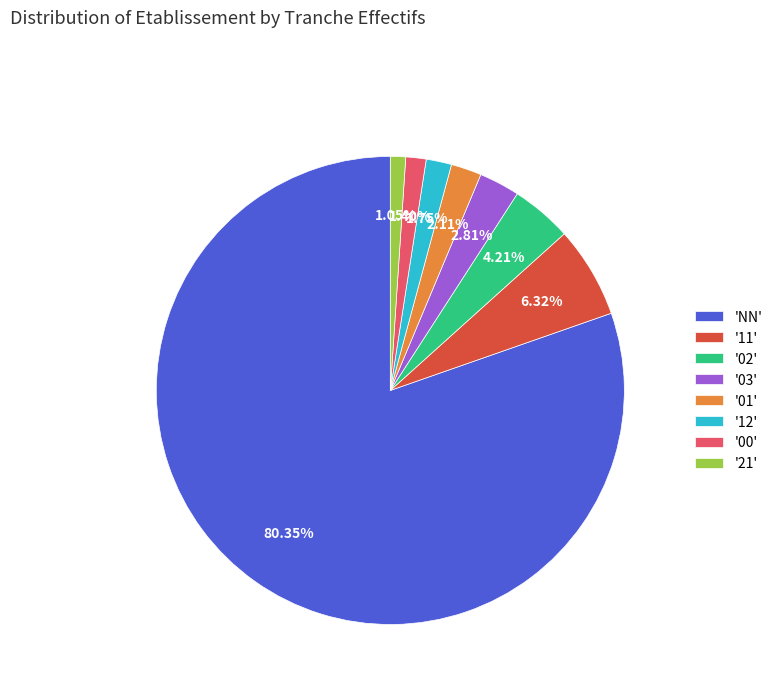

Which category has the biggest portion of the pie?

'NN'